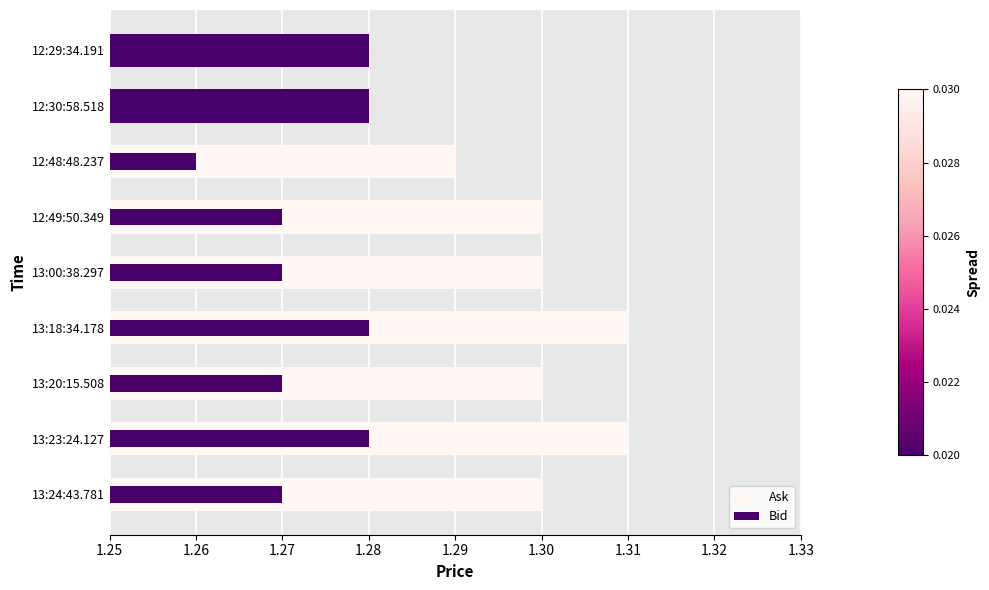

What are all the series names shown in the legend?

Ask, Bid